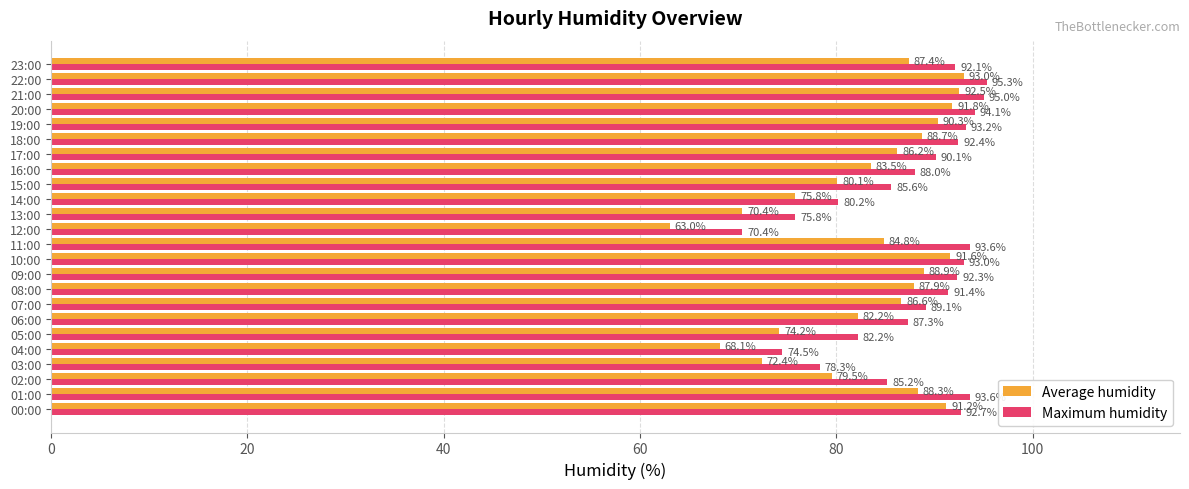

At which label does Maximum humidity reach its peak?

22:00